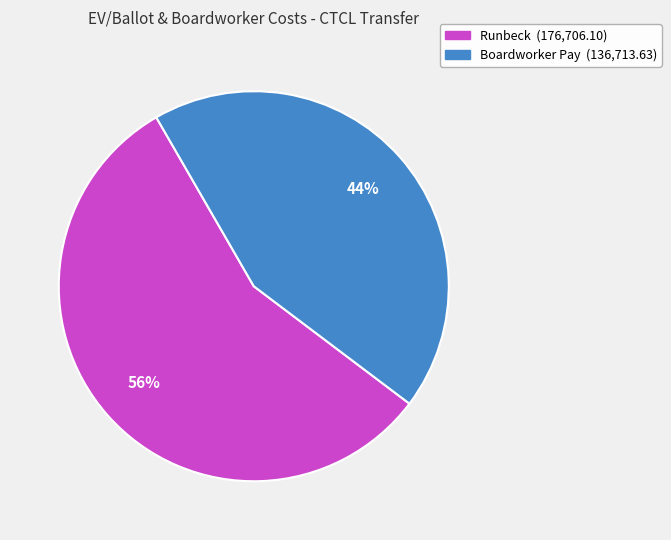

Which category has the biggest portion of the pie?

Runbeck